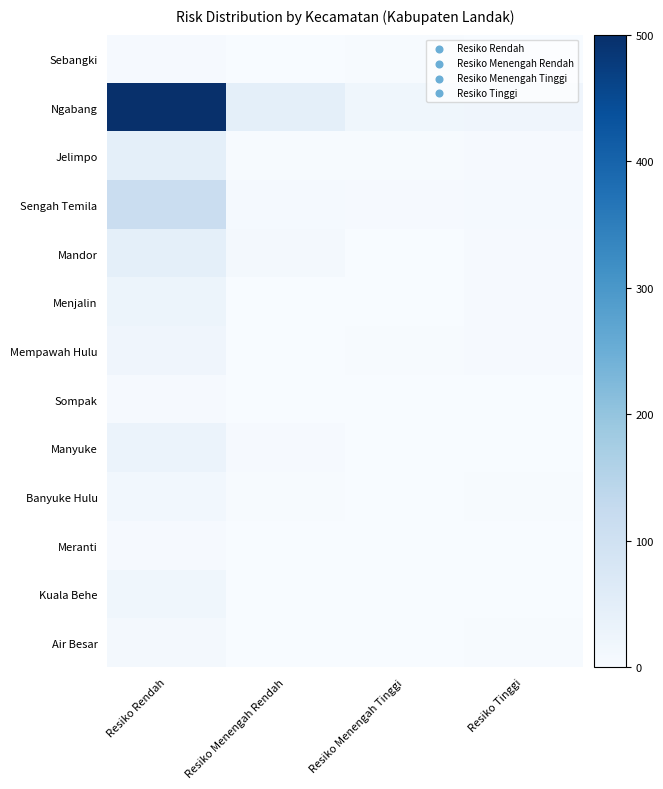

What is the greatest value displayed?

500